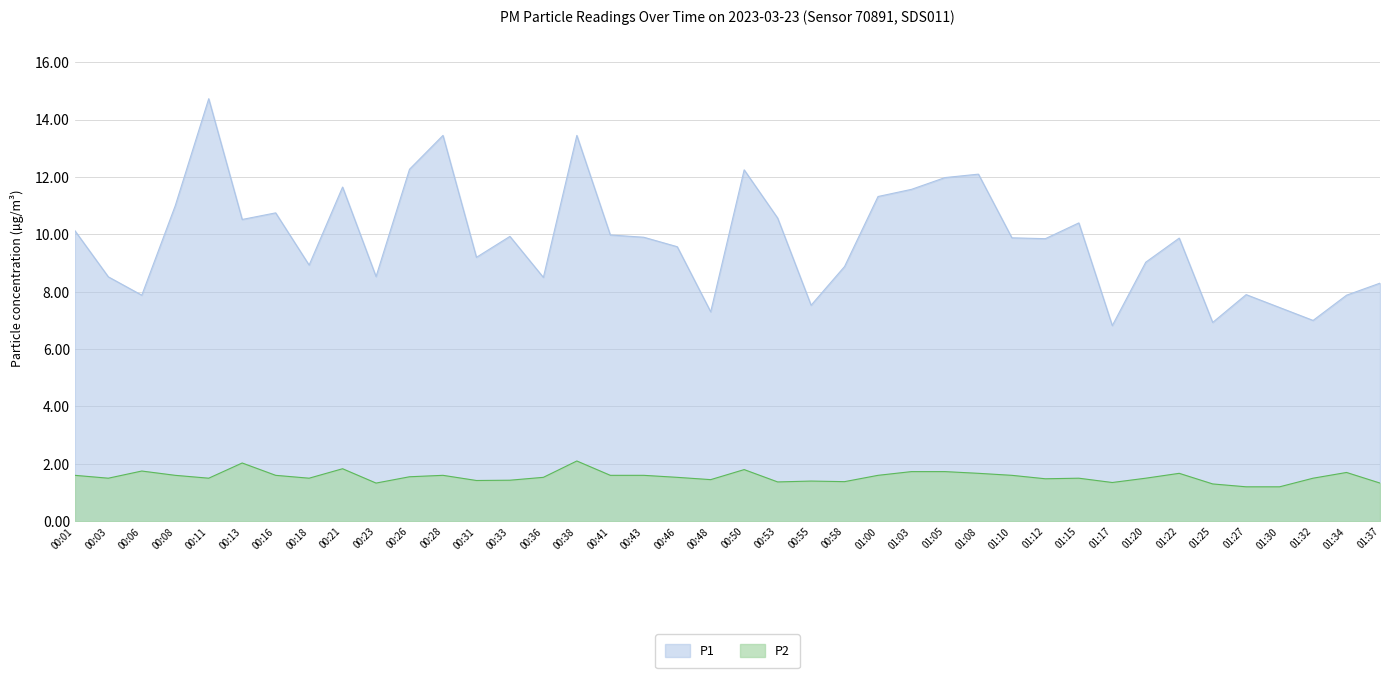

How many lines are shown in the chart?

2